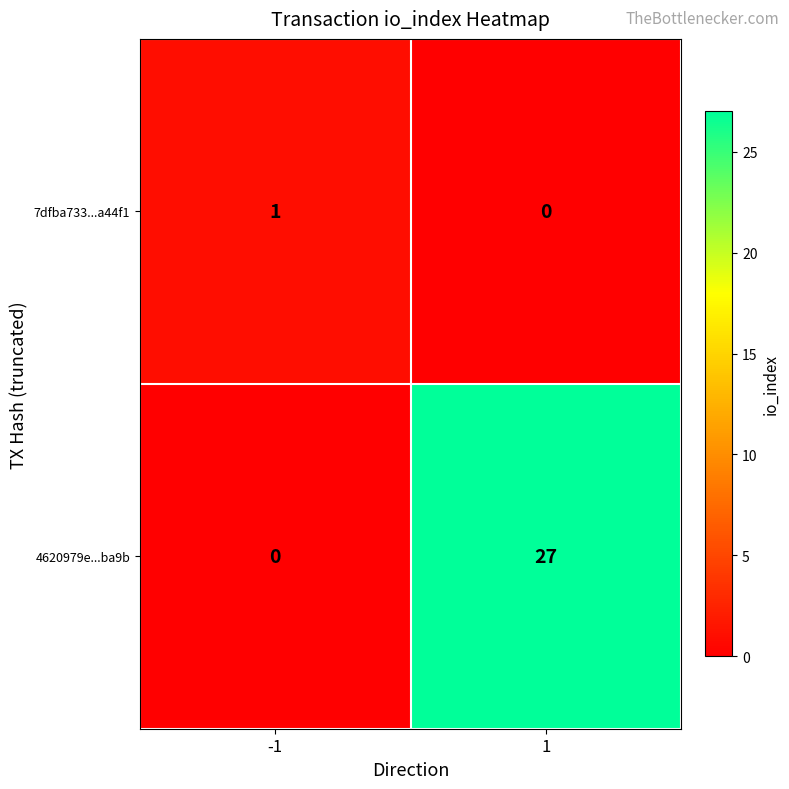

Which series has the largest total across all categories?

4620979e...ba9b